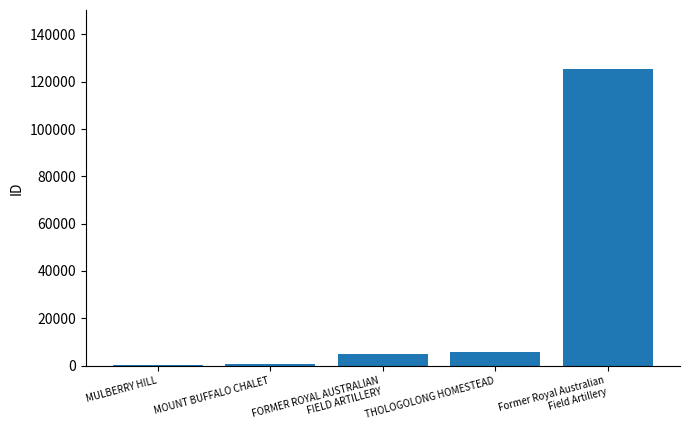

Where is the data nearest to the value 62672?

THOLOGOLONG HOMESTEAD